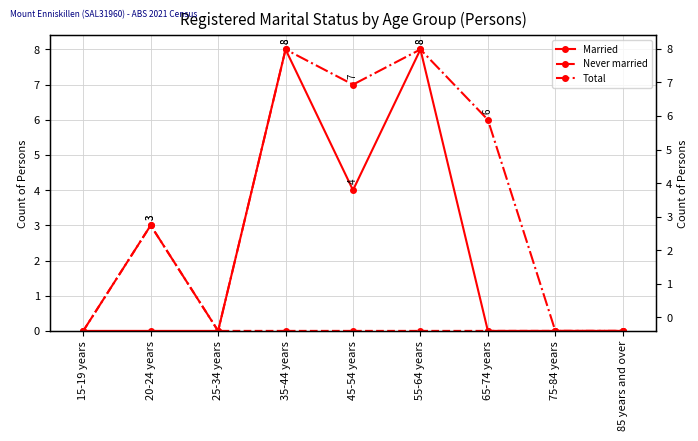

What is the maximum value for Total?

8